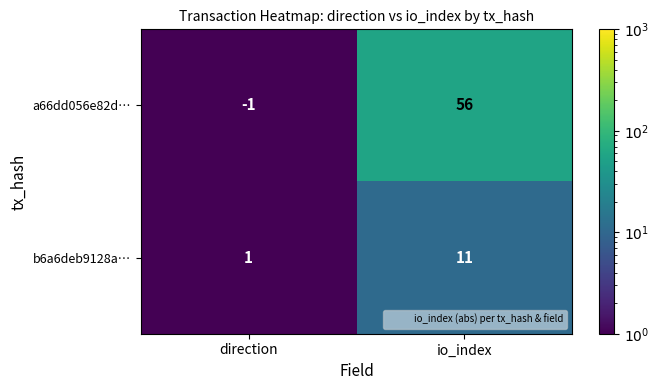

What is the difference between the b6a6deb9128a… values at direction and io_index?

10